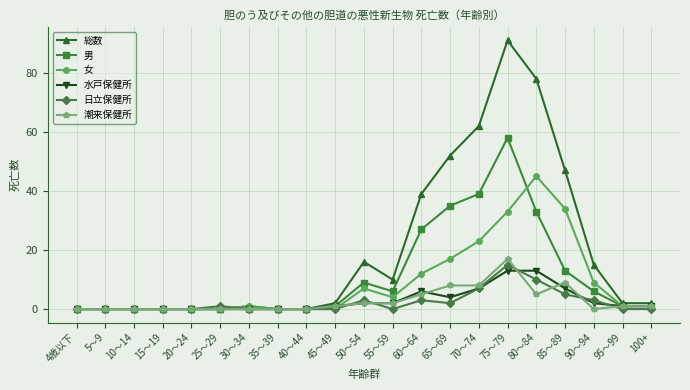

True or false: 男 has more than 0 points higher than both neighbors.

True